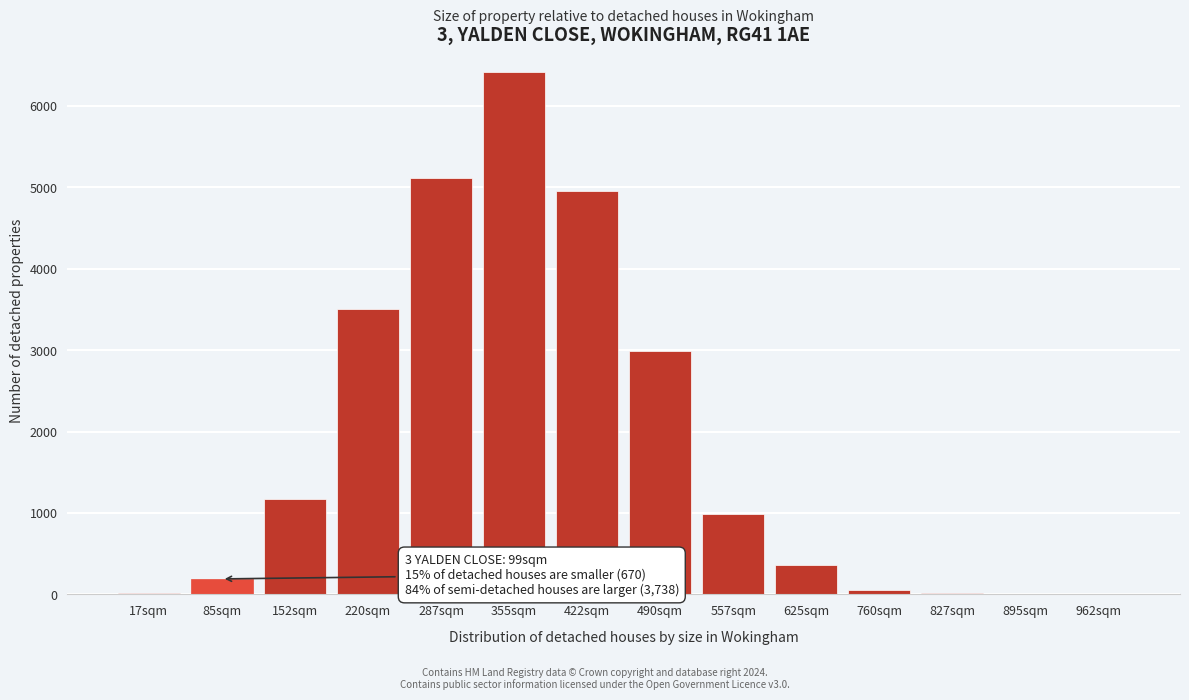

Where is the data nearest to the value 3211?

490sqm